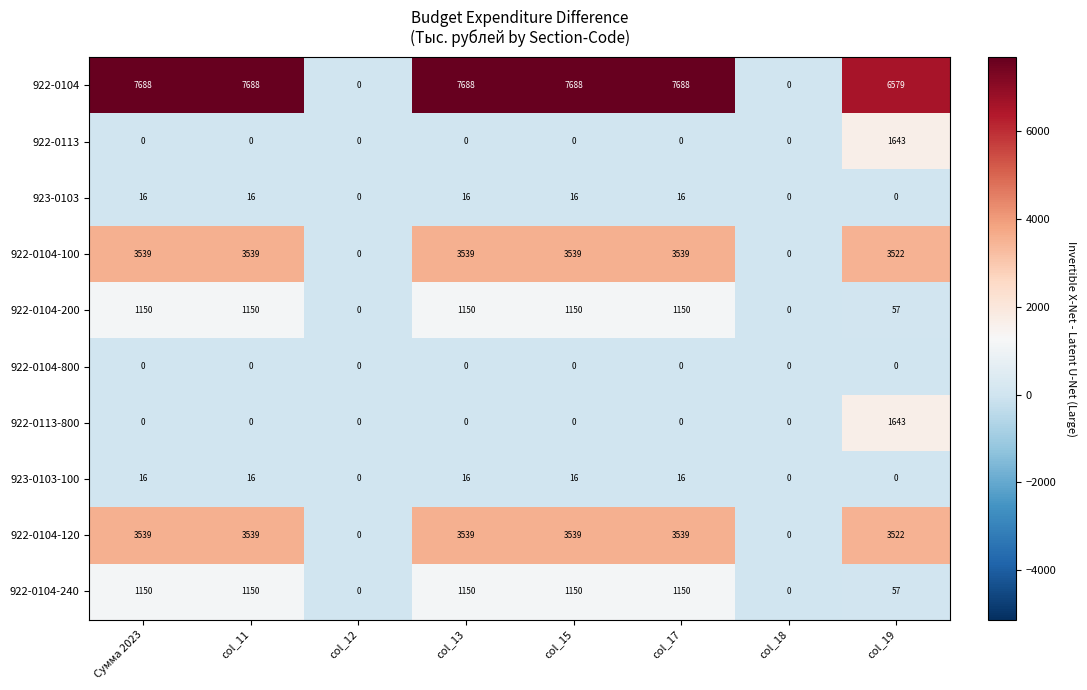

How many data points does each series have?

8